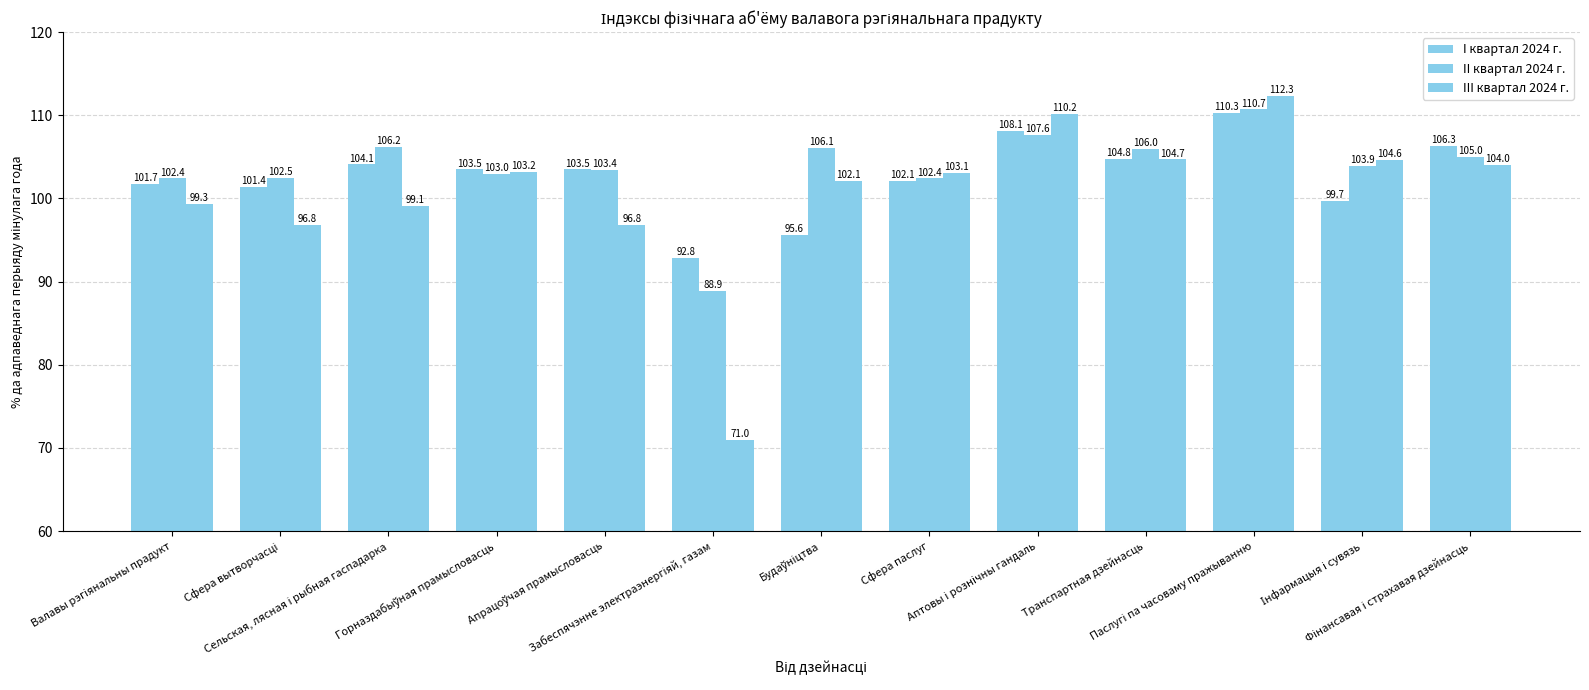

How many values in the II квартал 2024 г. series are below 103?

4